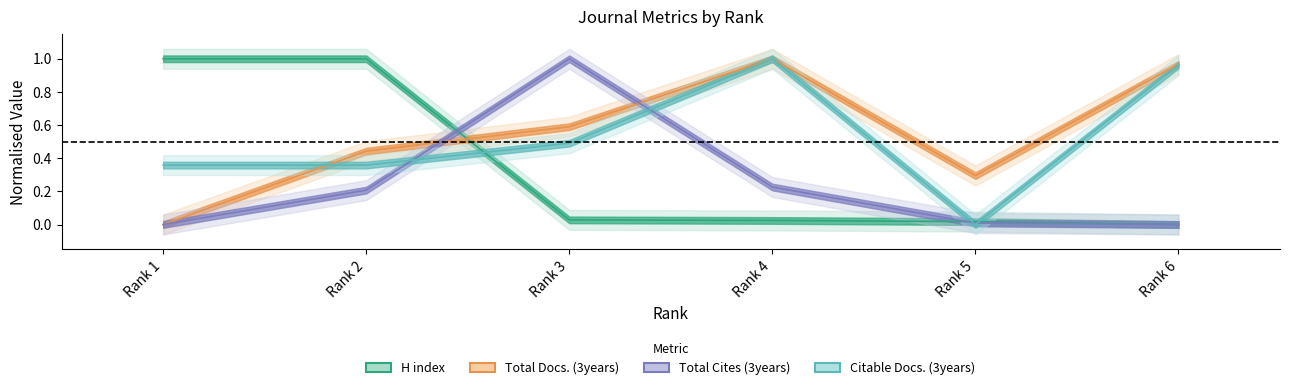

What is the difference between the highest and lowest values at Rank 2?

0.8